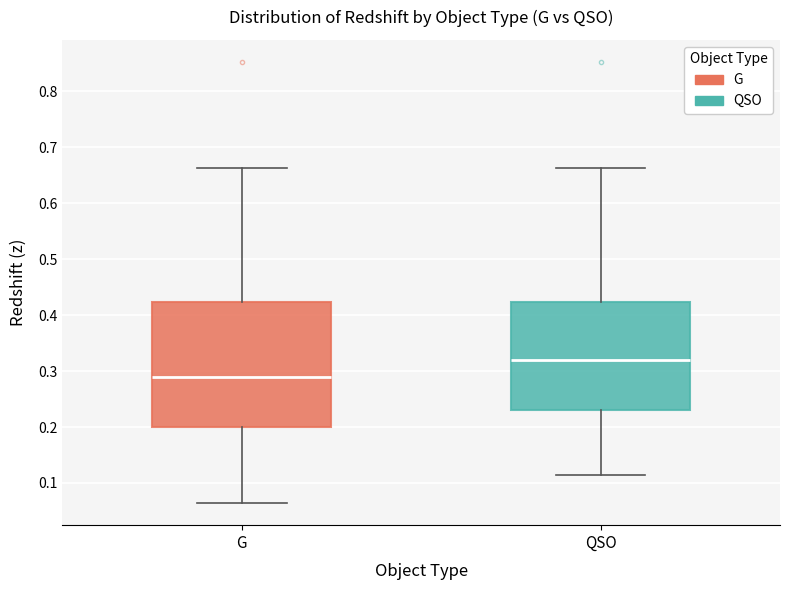

Reading left to right, transcribe this box plot: for each box, give where its median line is, the range the box spans, and where its two whiskers end, as read against the y-axis. The values are not printed on the chart, so give them approximately, as read against the axis.

G: median 0.29, box 0.20 to 0.42, whiskers 0.06 to 0.66
QSO: median 0.32, box 0.23 to 0.42, whiskers 0.11 to 0.66